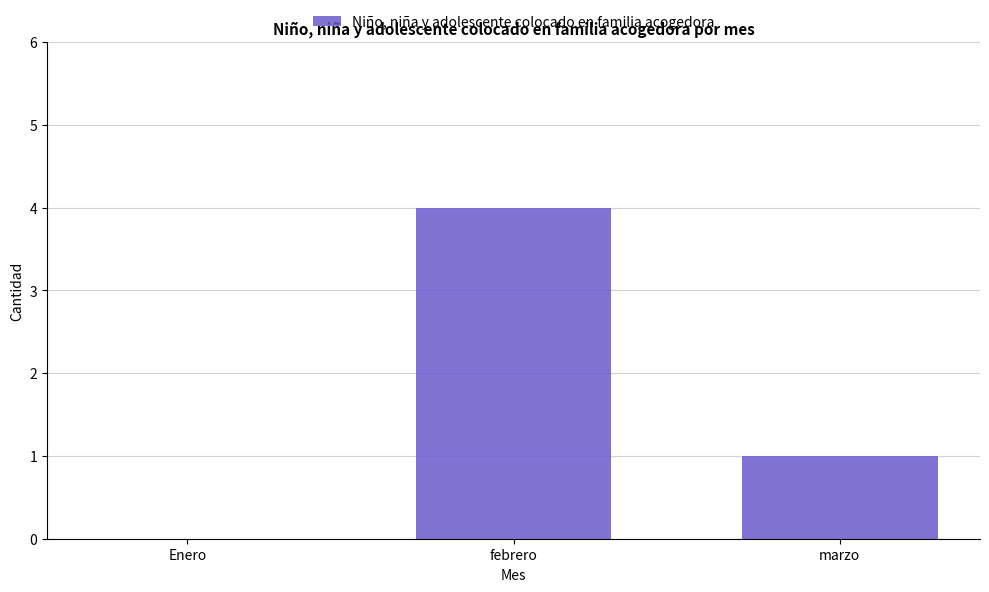

How many values are above zero?

2